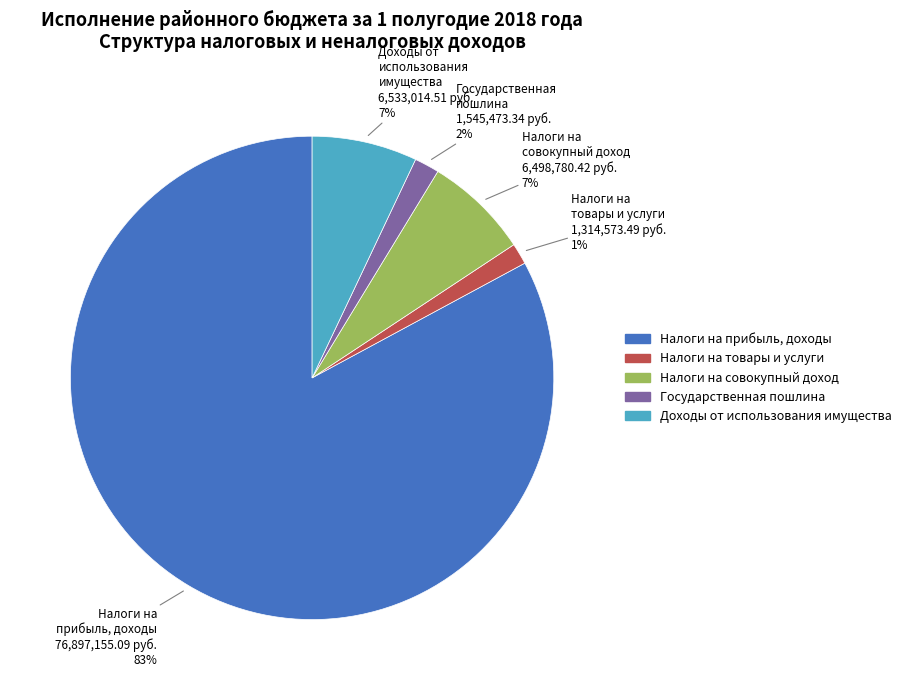

Between Налоги на совокупный доход and Государственная пошлина, which is larger?

Налоги на совокупный доход